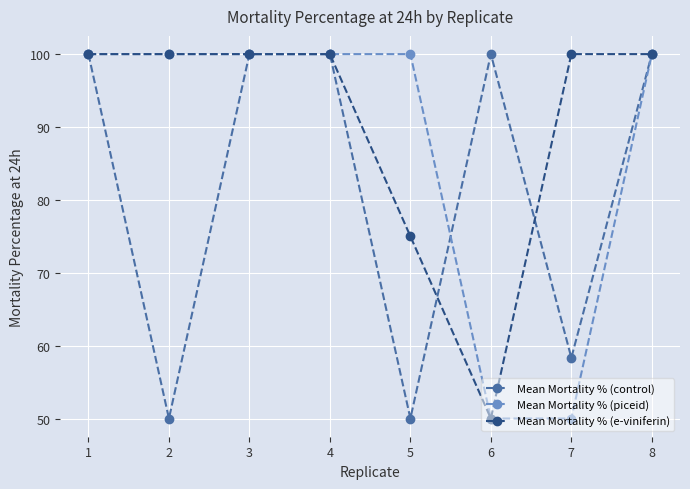

Which series has the largest total across all categories?

Mean Mortality % (e-viniferin)